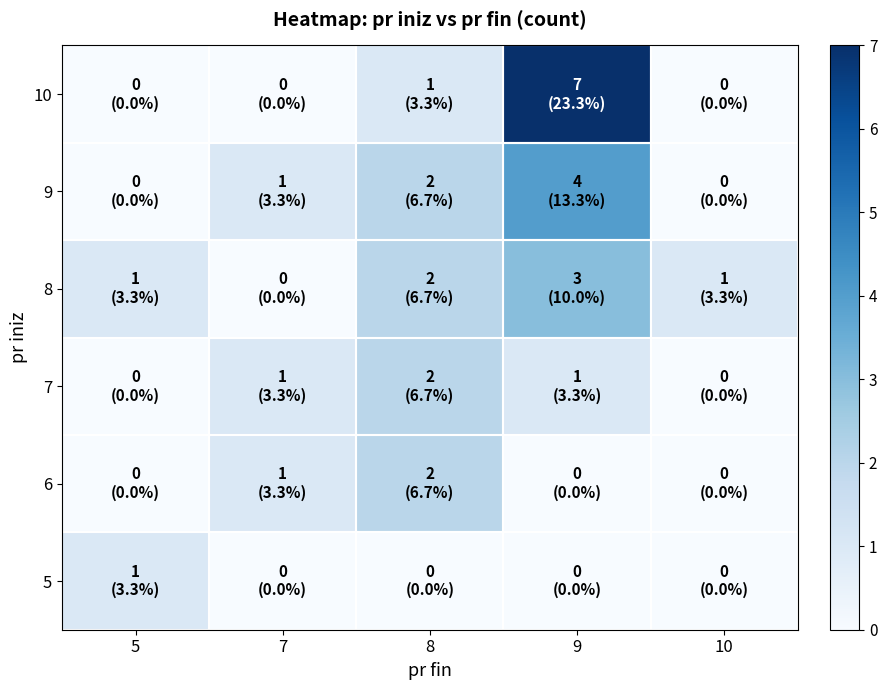

At how many categories does at least one series exceed 6?

1